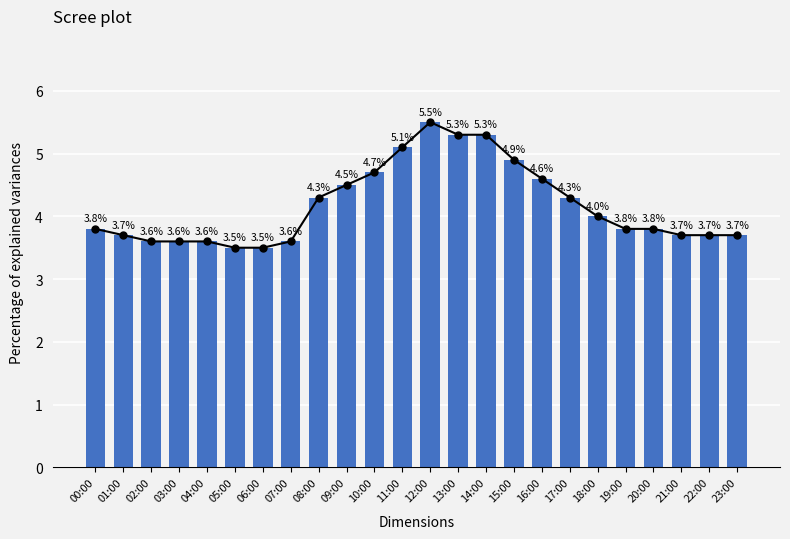

Reading left to right, what are all the values shown in this chart?

Trend line: 3.8	3.7	3.6	3.6	3.6	3.5	3.5	3.6	4.3	4.5	4.7	5.1	5.5	5.3	5.3	4.9	4.6	4.3	4.0	3.8	3.8	3.7	3.7	3.7
Mean Temp: 3.8	3.7	3.6	3.6	3.6	3.5	3.5	3.6	4.3	4.5	4.7	5.1	5.5	5.3	5.3	4.9	4.6	4.3	4.0	3.8	3.8	3.7	3.7	3.7